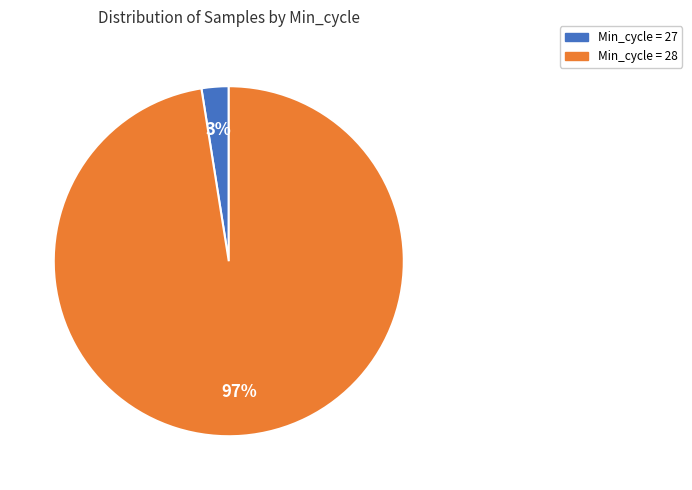

Which slice is the largest?

Min_cycle = 28